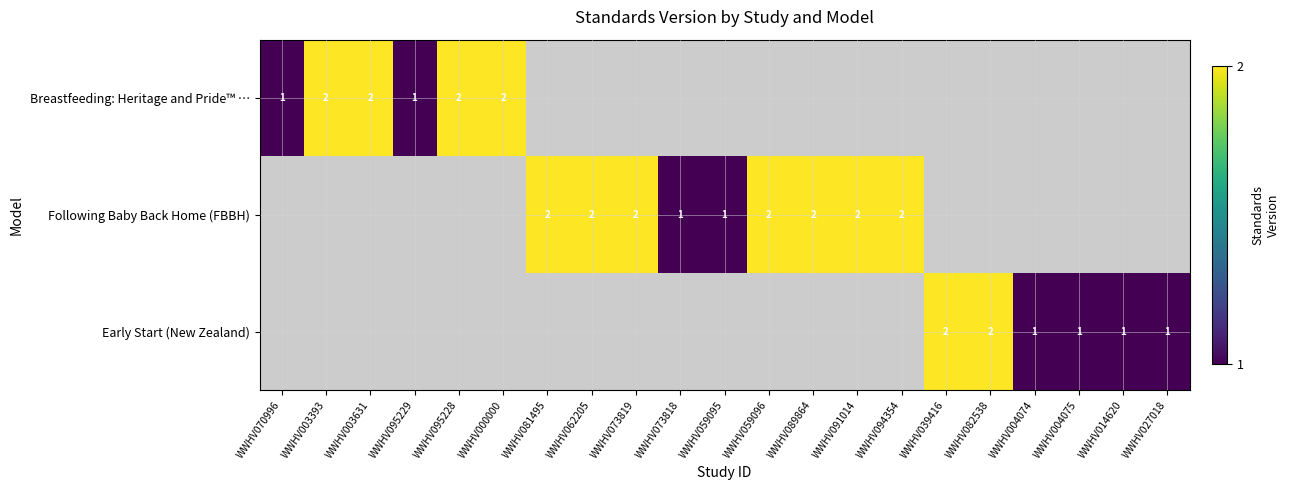

Is it true that Early Start (New Zealand) equals 1 at WWHV004075?

True